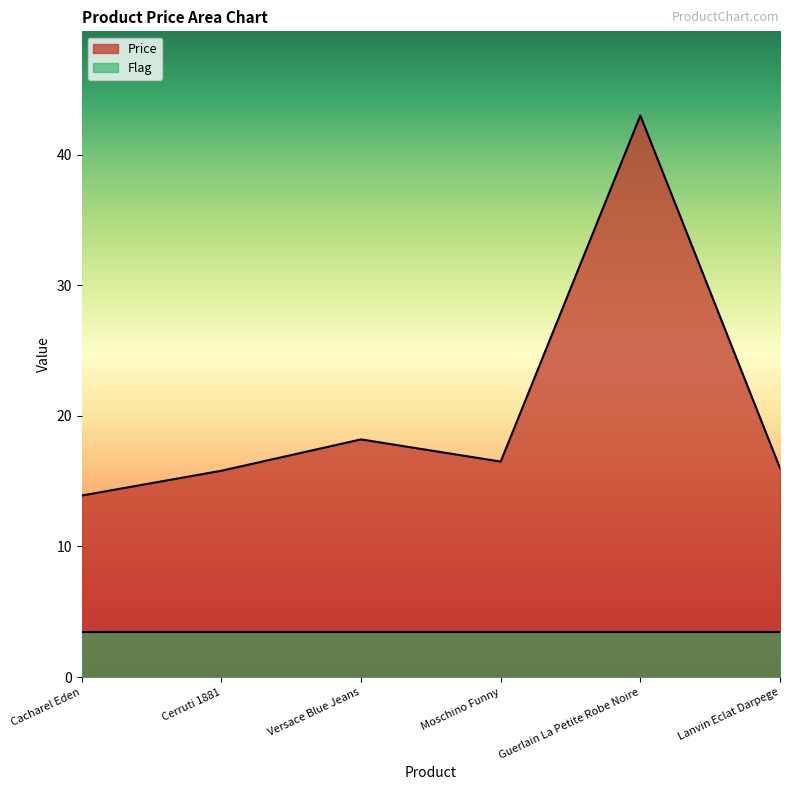

What is the sum of the values at Guerlain La Petite Robe Noire and Versace Blue Jeans?

61.2